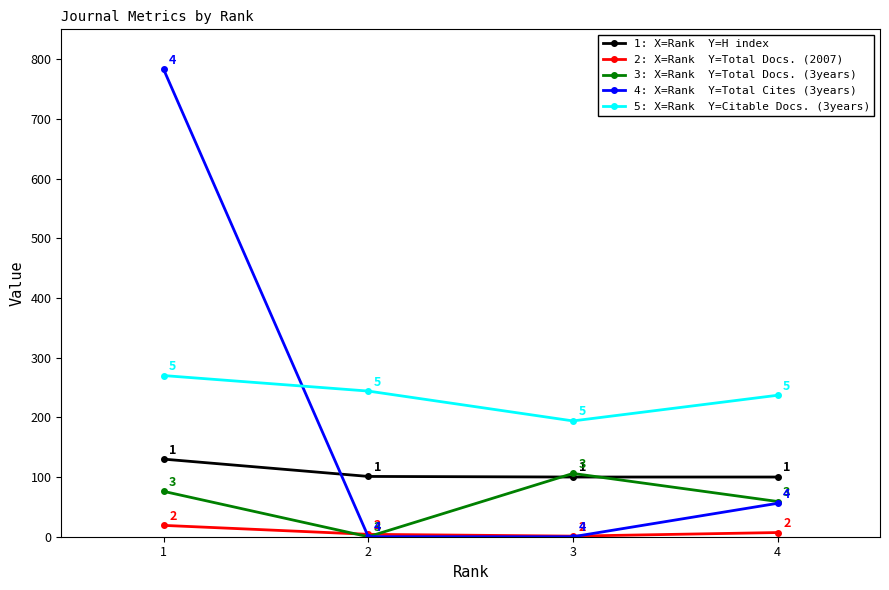

Which category has the highest value across all series?

1